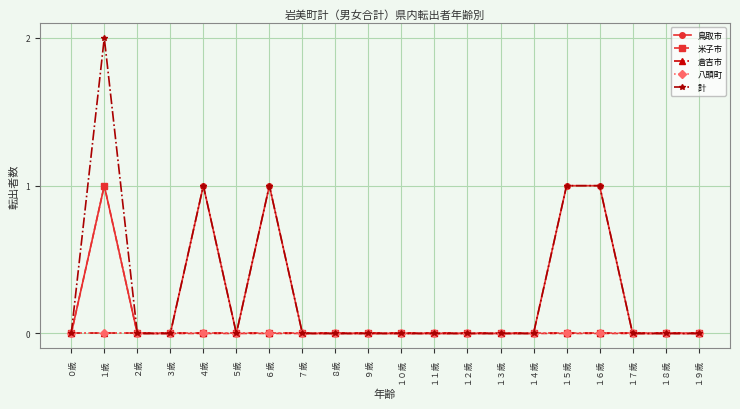

Between ６歳 and １４歳, which series saw the biggest shift?

鳥取市